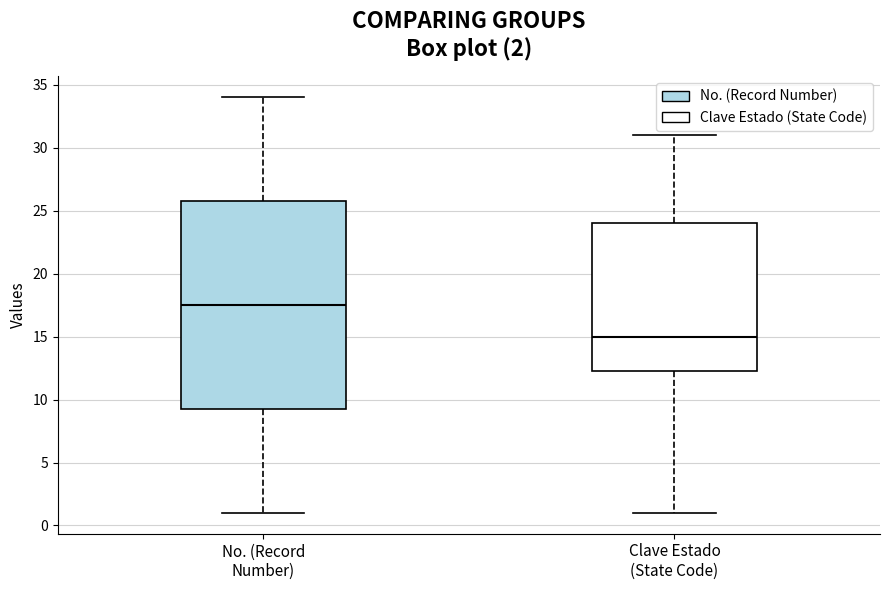

Which box's median line is the highest?

No. (Record Number)